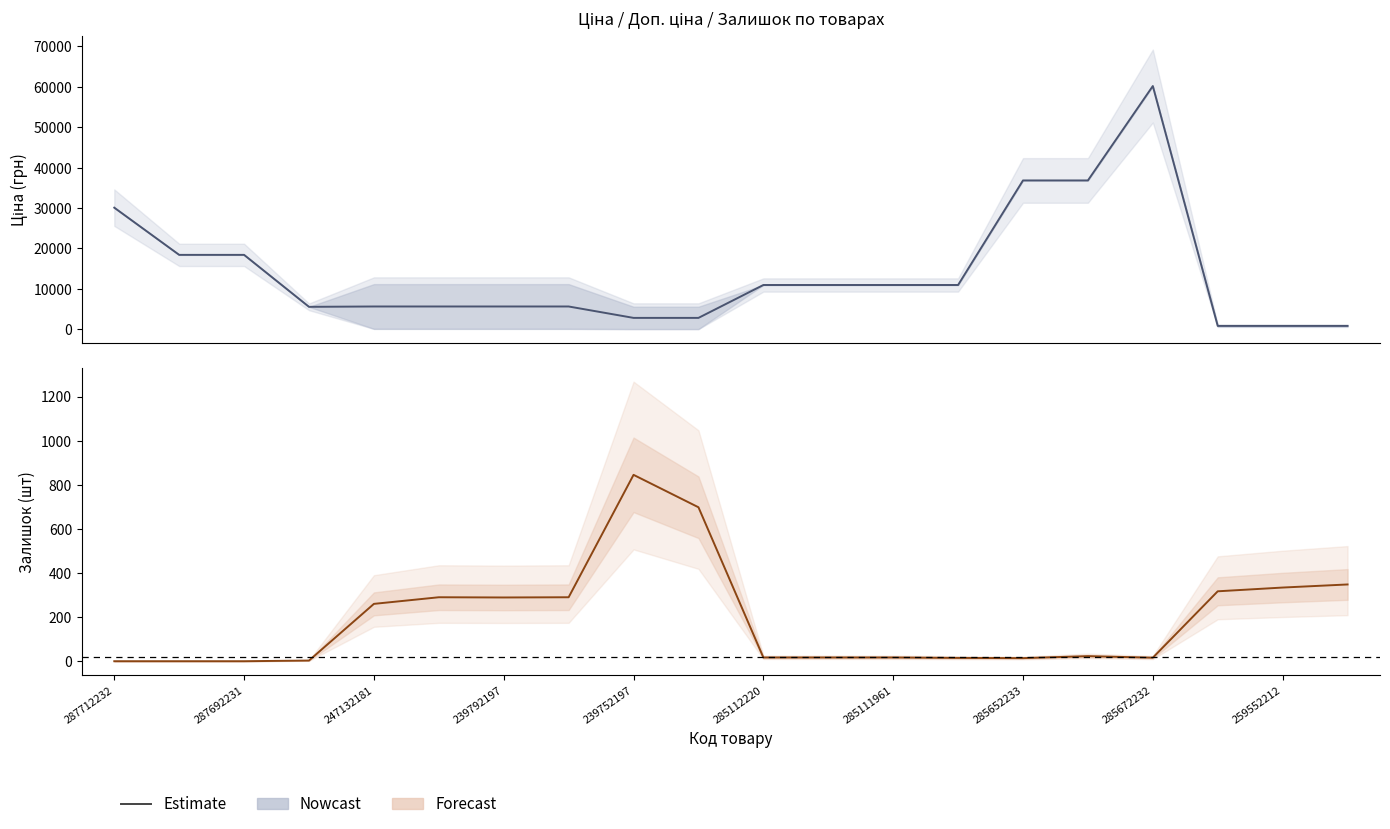

What is the value of the 14th point from the left?

15